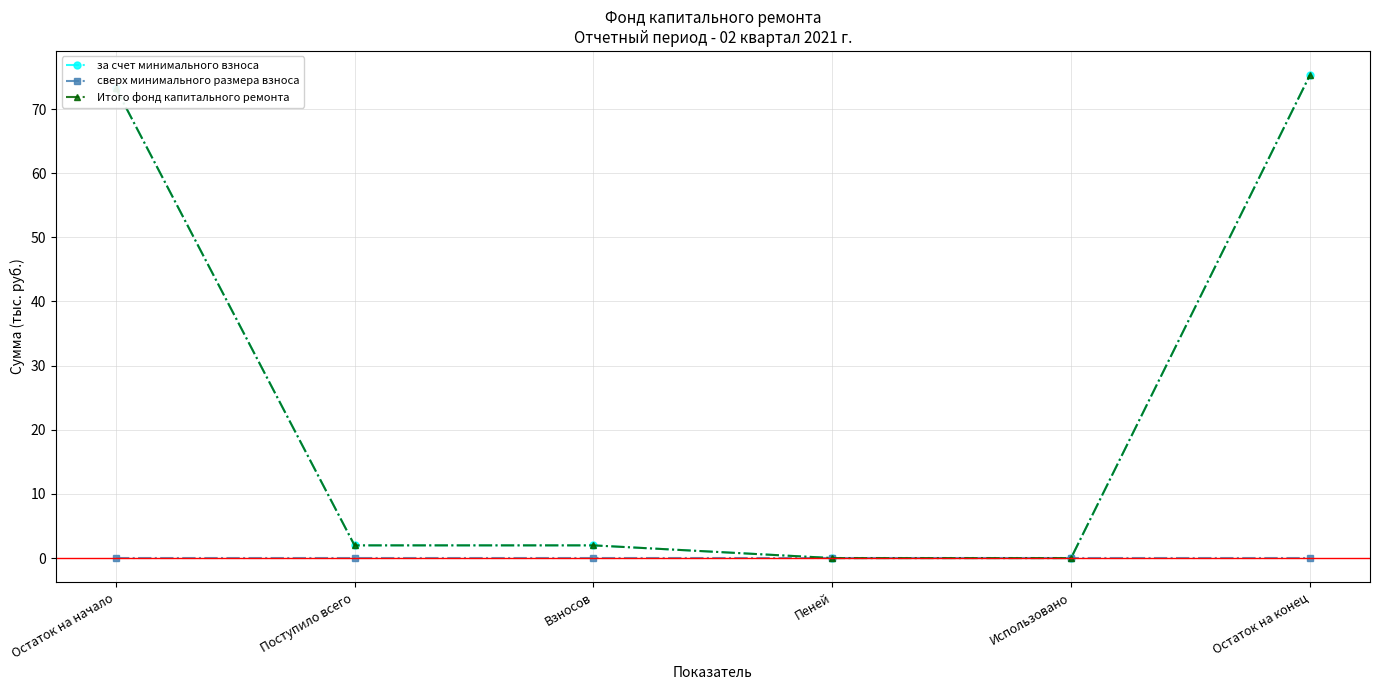

True or false: сверх минимального размера взноса and Итого фонд капитального ремонта intersect in this chart.

False